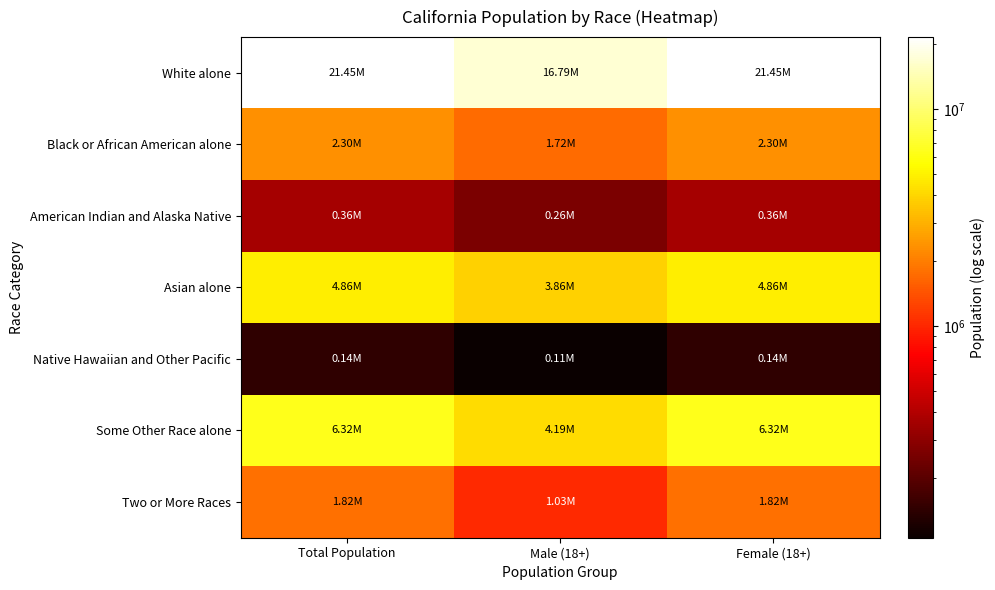

How many data points does each series have?

3